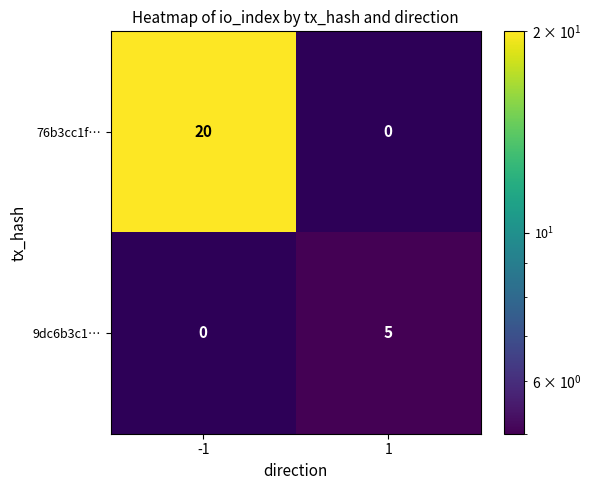

Is the value of 76b3cc1f… at 1 greater than the value of 9dc6b3c1… at 1?

No